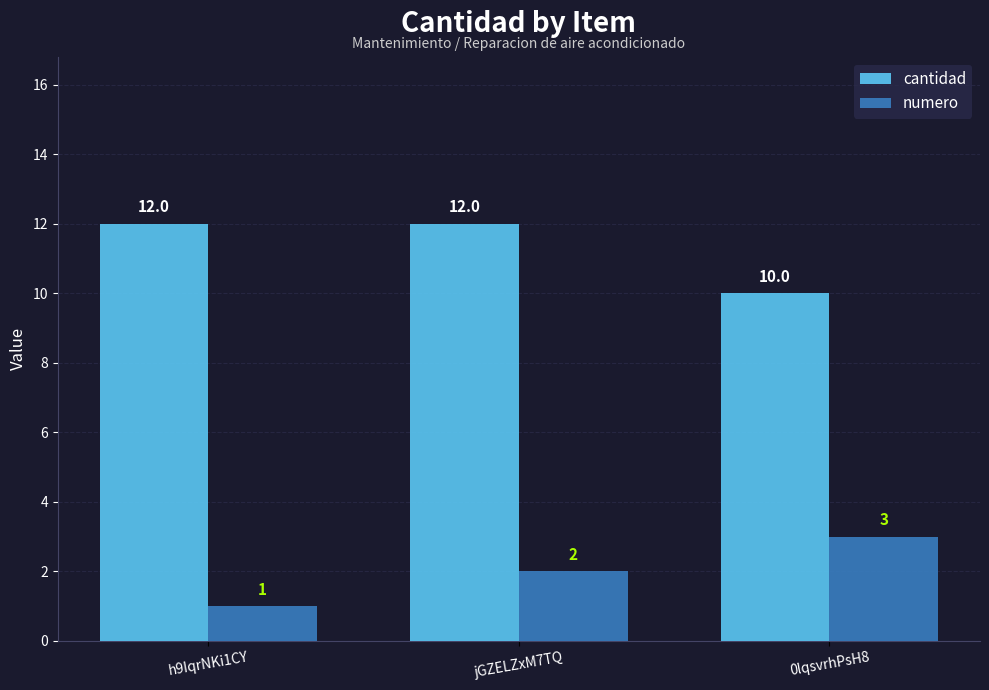

Which category has the lowest value in the cantidad series?

0lqsvrhPsH8